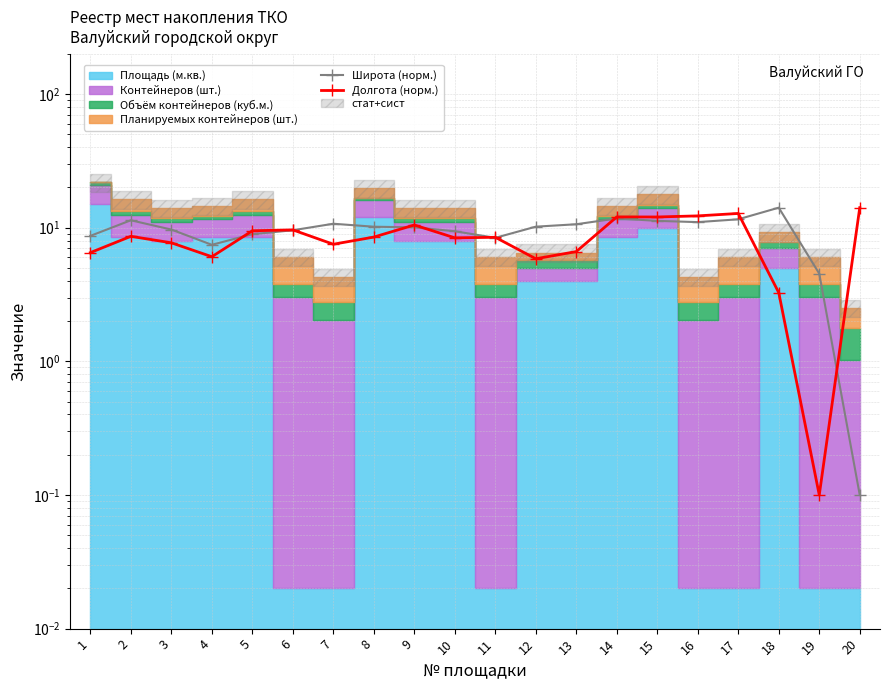

Is it true that Широта (норм.) equals 9.0 at 18?

False